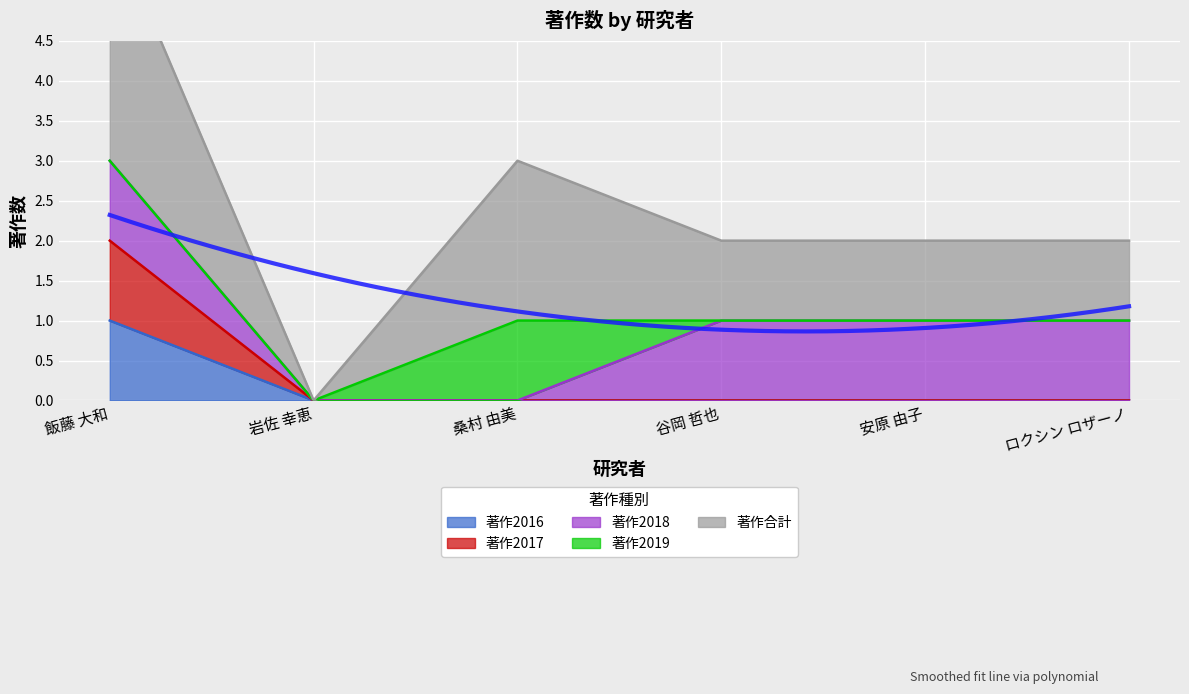

Is it true that 著作2017 equals 1 at 飯藤 大和?

False